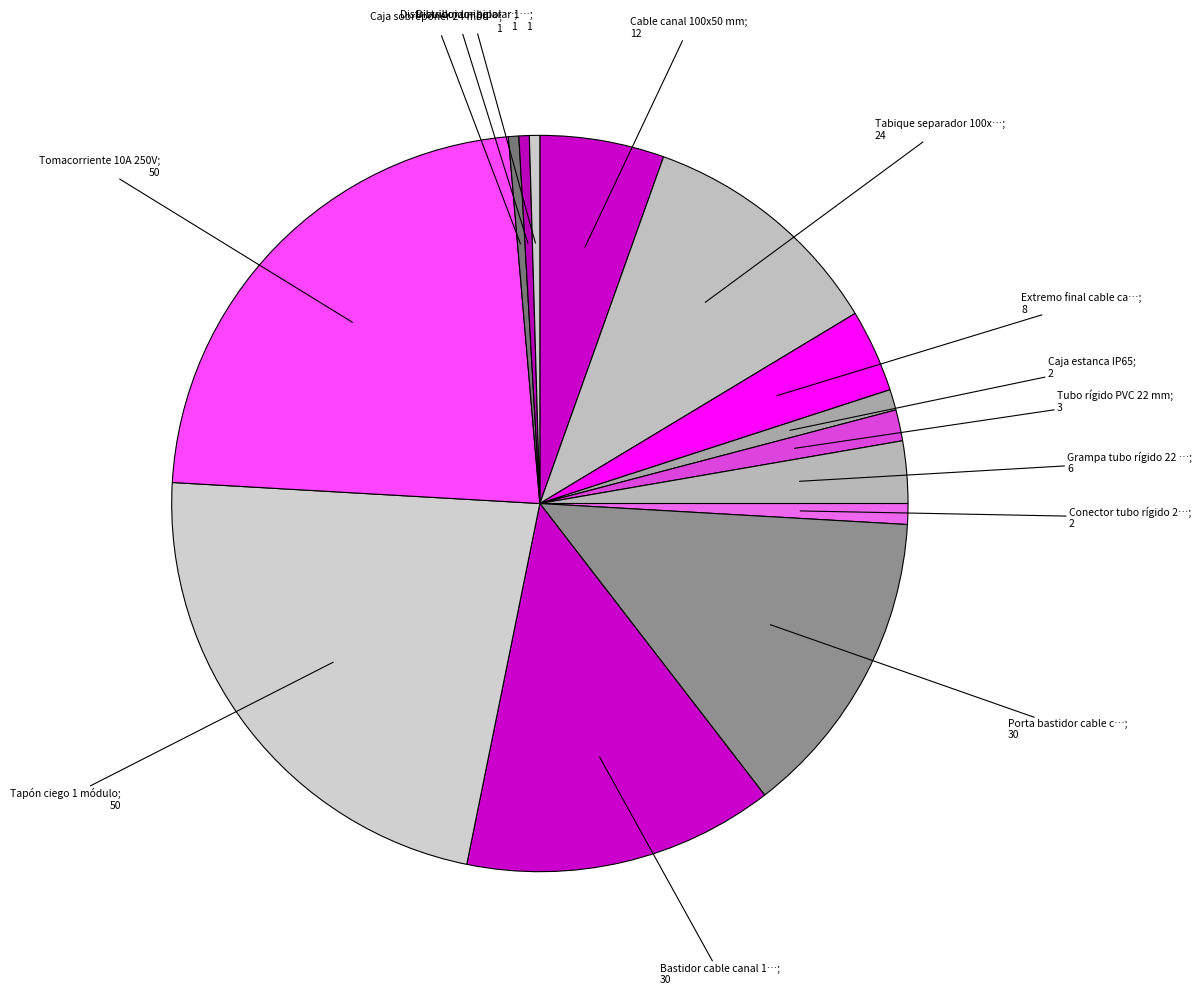

Which category has the biggest portion of the pie?

Tapón ciego 1 módulo